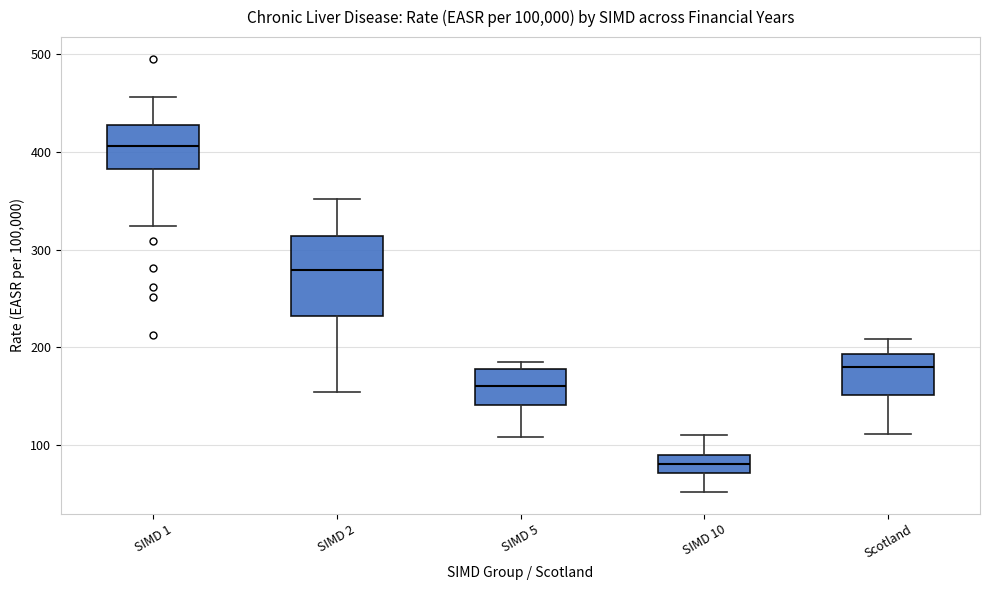

Which box's median line is the highest?

SIMD 1